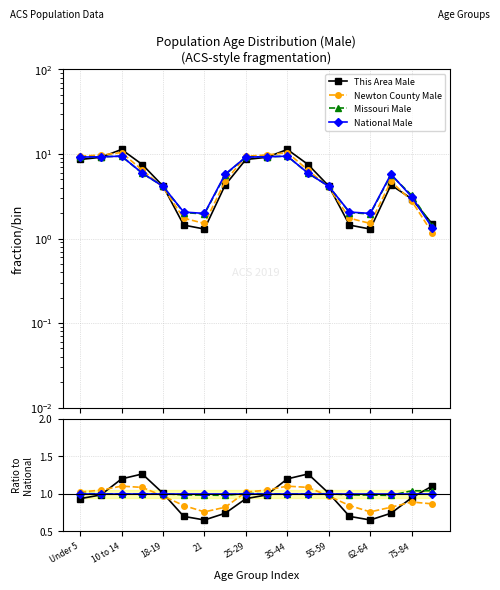

What are all the series names shown in the legend?

This Area Male, Newton County Male, Missouri Male, National Male